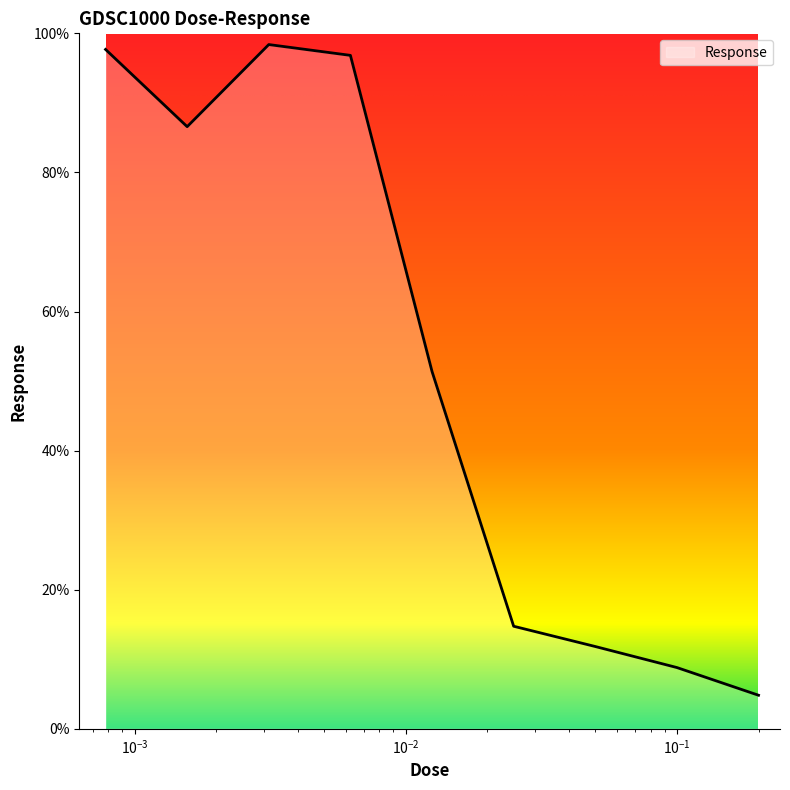

What is the greatest value displayed?

98.4